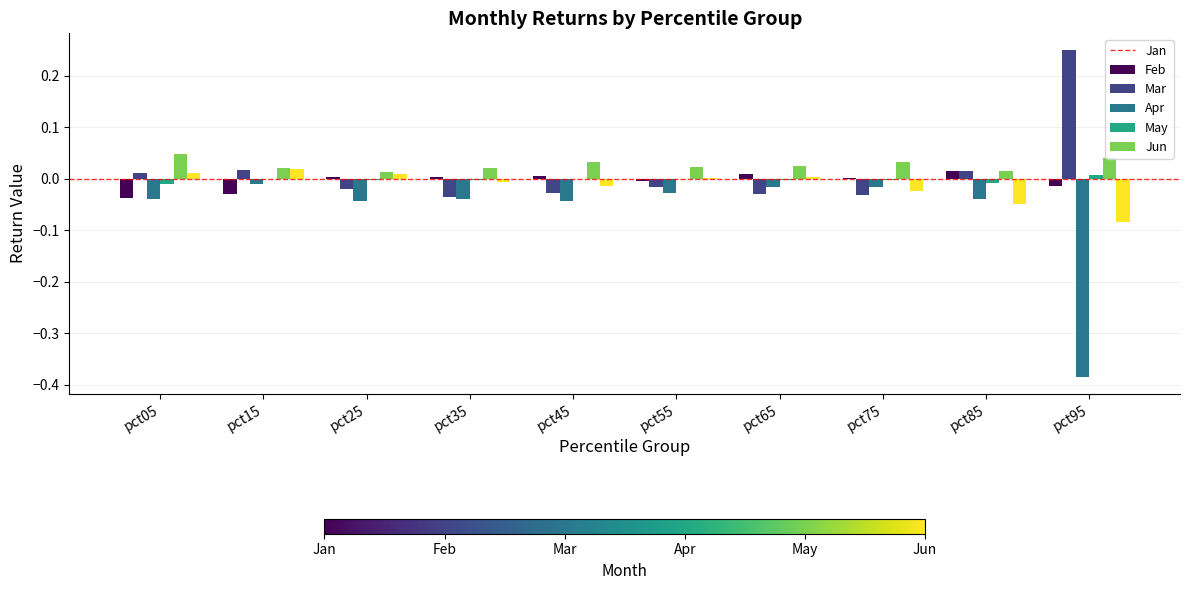

How many positive values does the Feb series have?

4